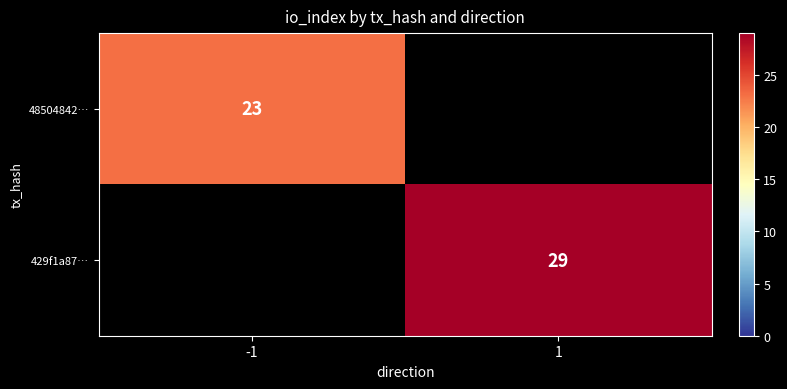

Between -1 and 1, which is larger?

1